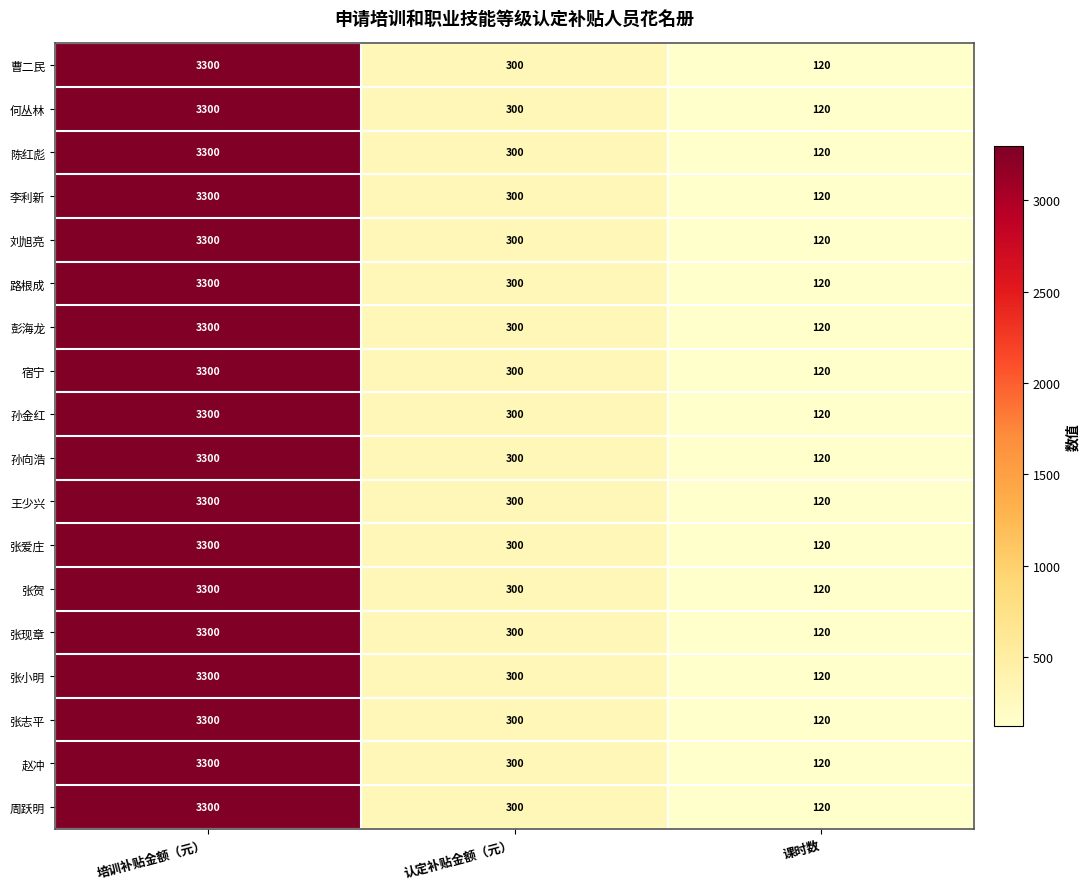

The 张小明 series shows 300 at 认定补贴金额（元）. True or false?

True